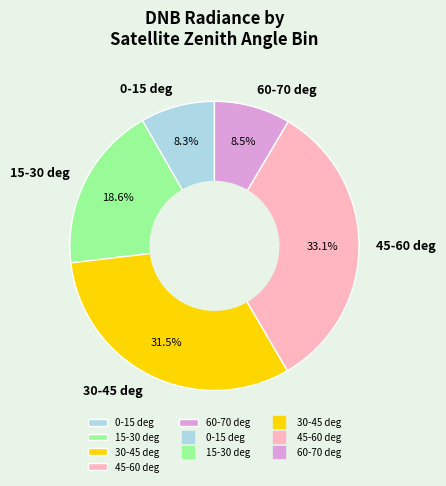

Which has a higher value, 60-70 deg or 15-30 deg?

15-30 deg